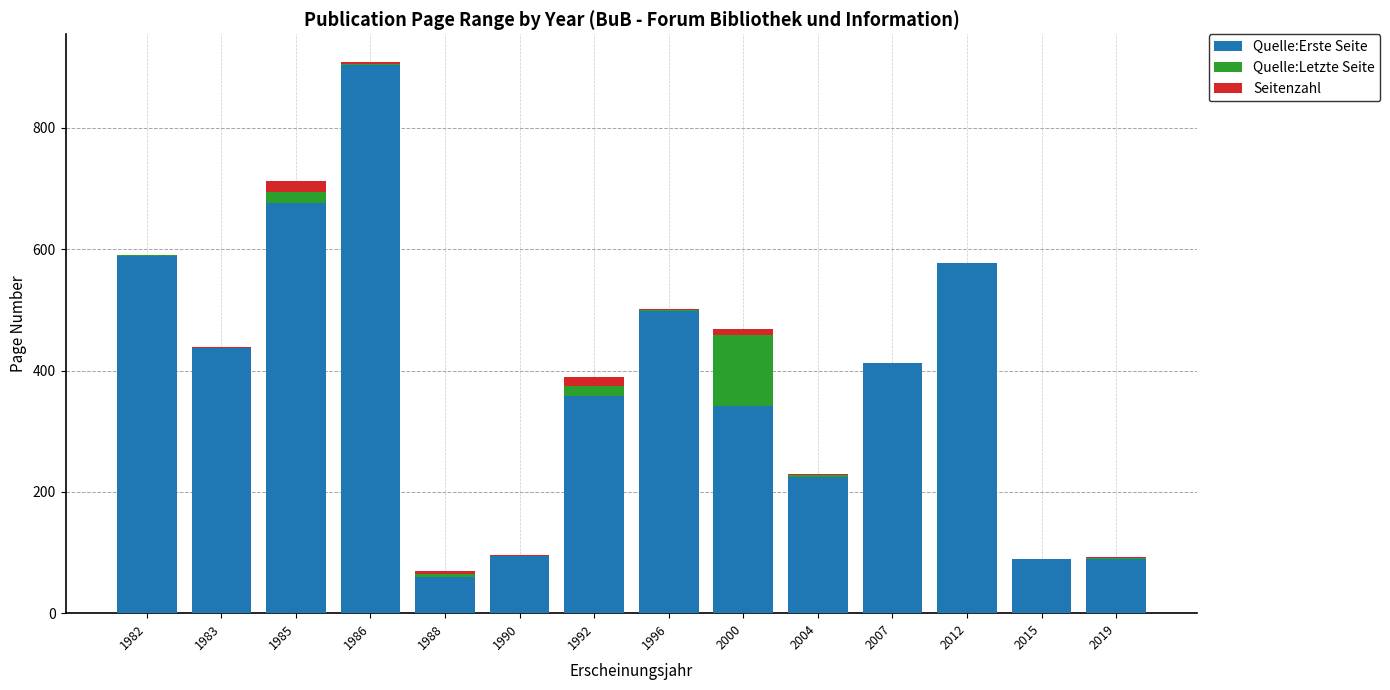

At which category is the sum across all series the highest?

1986